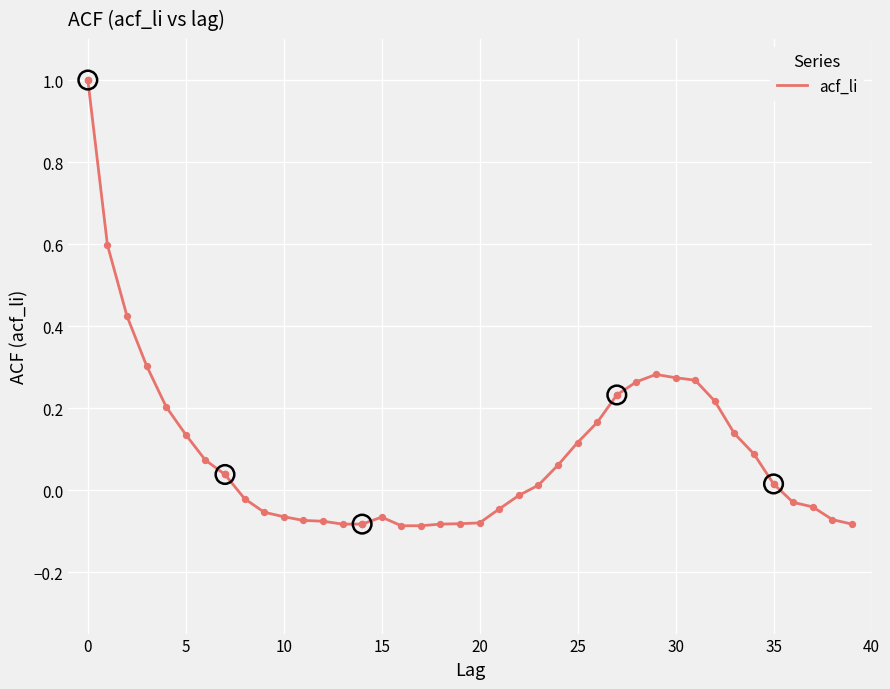

What is the greatest value displayed?

1.0